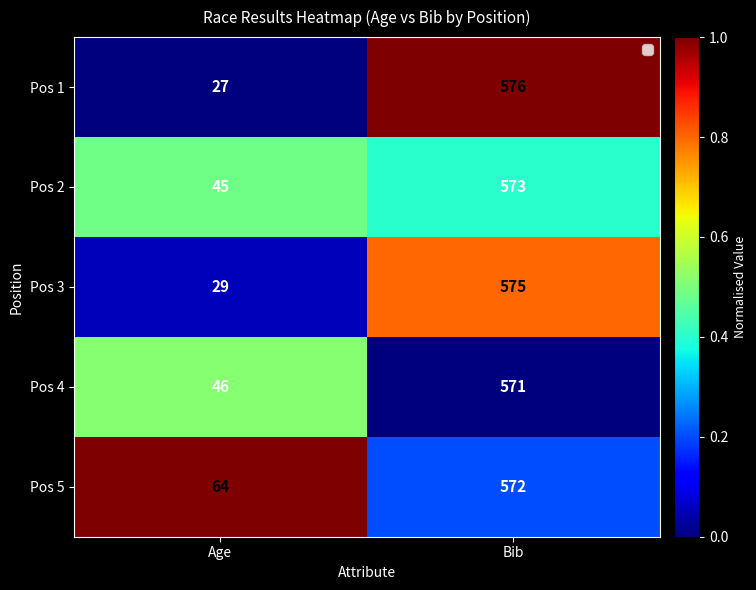

Read the Pos 2 value at Age, to the nearest 50.

50